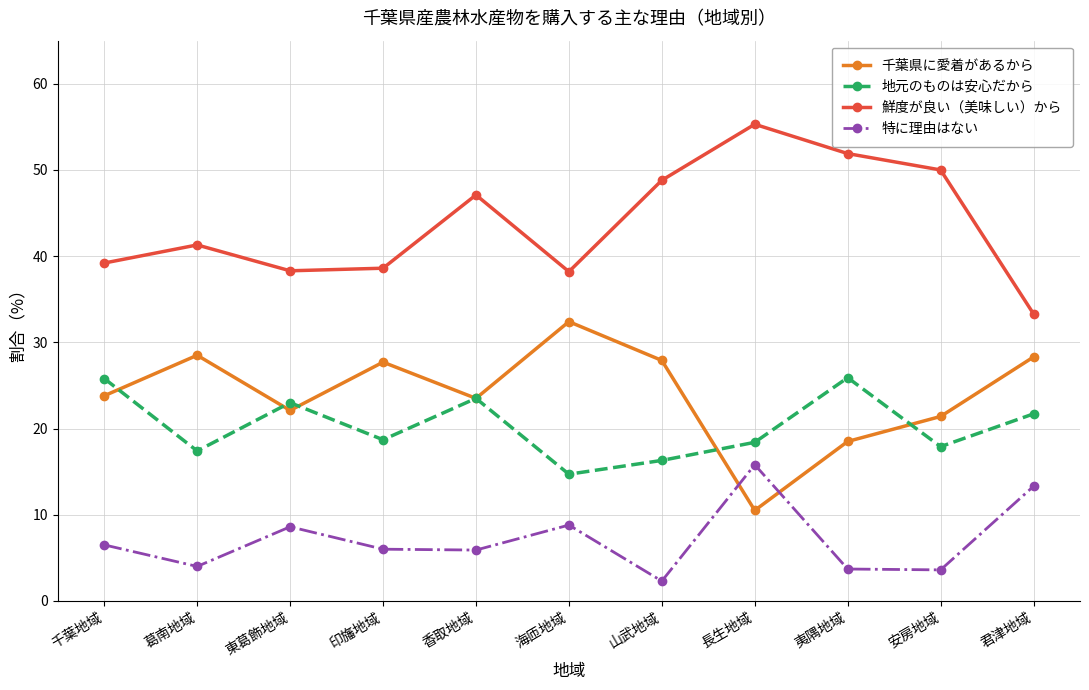

The 地元のものは安心だから series shows 23.0 at 東葛飾地域. True or false?

True